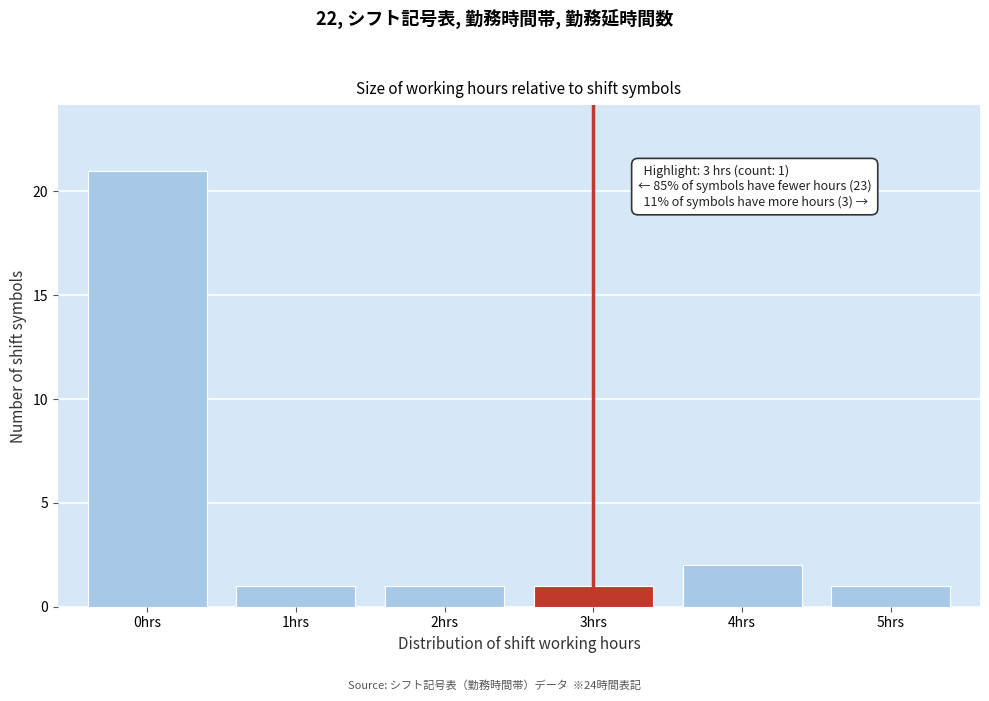

Reading left to right, list all the values displayed in this chart.

0hrs=21	1hrs=1	2hrs=1	3hrs=1	4hrs=2	5hrs=1